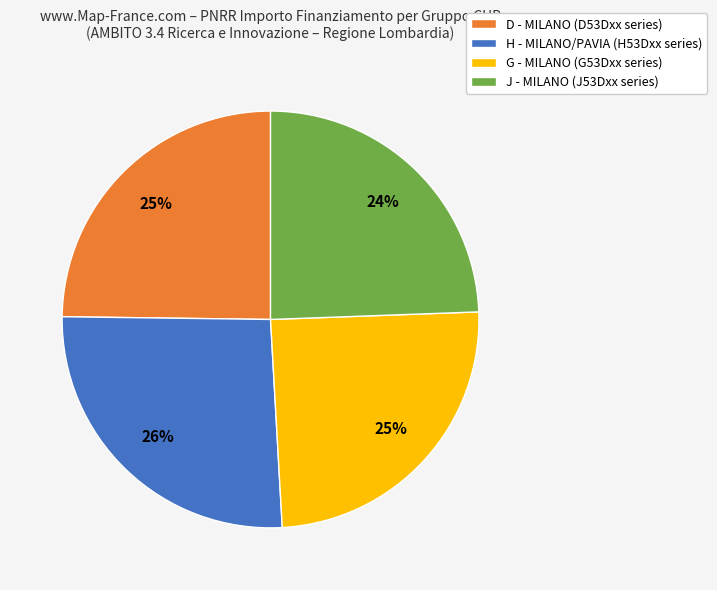

Is it true that G - MILANO (G53Dxx series) is 32% of the pie?

False